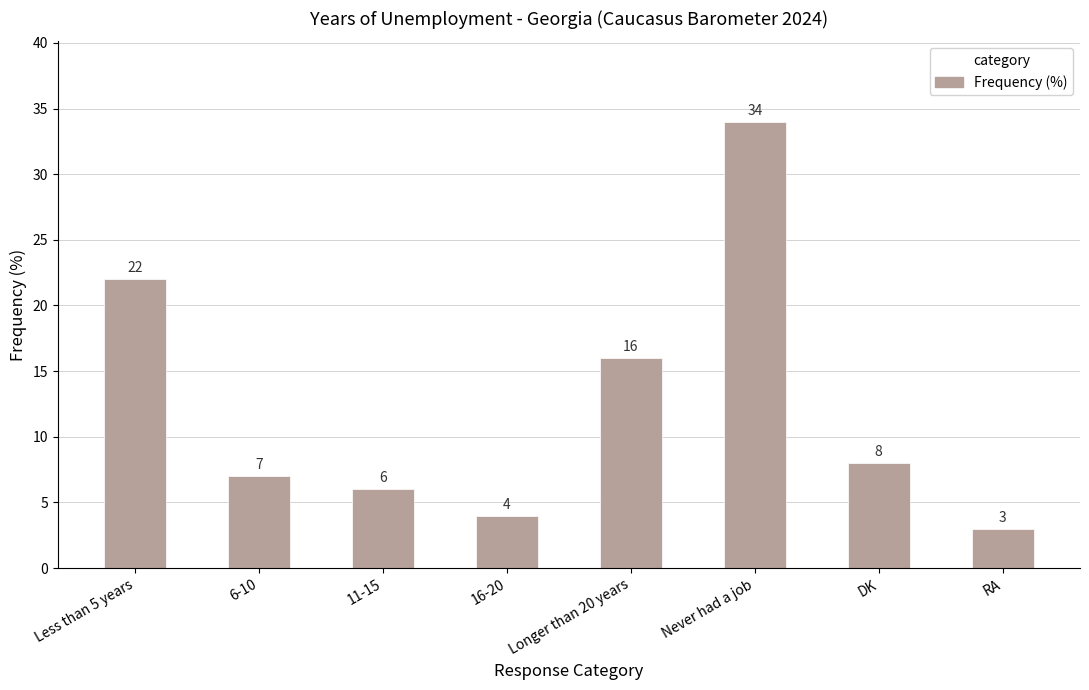

Is it true that the value at Never had a job is 34?

True